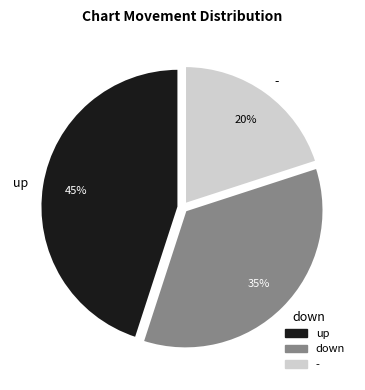

Which category has the biggest portion of the pie?

up